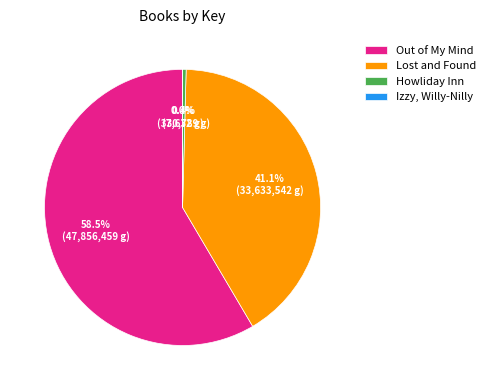

To the nearest percent, what is the difference between the largest and smallest slice percentages?

58%